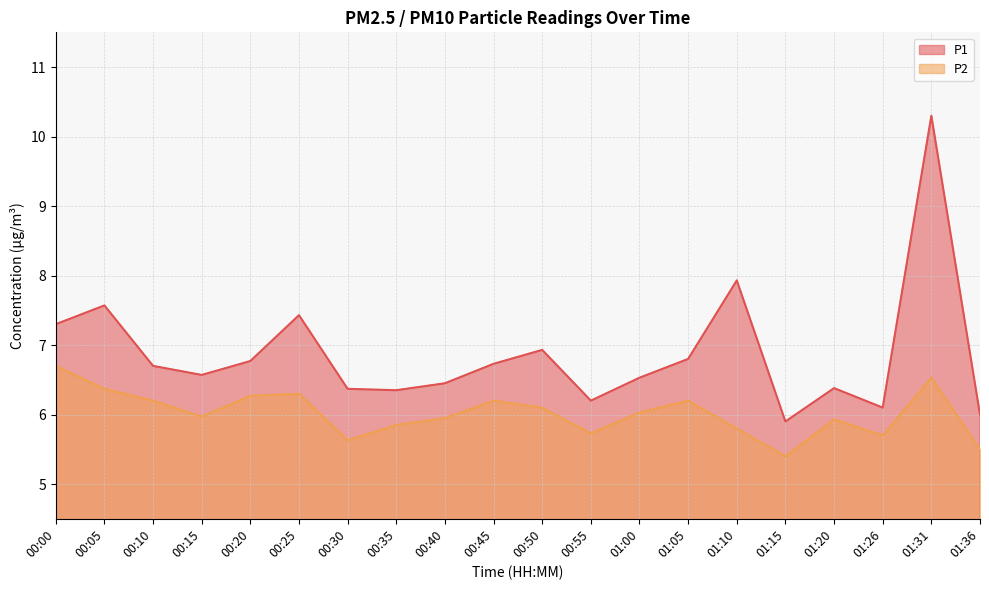

What is the sum of all P2 values?

120.4